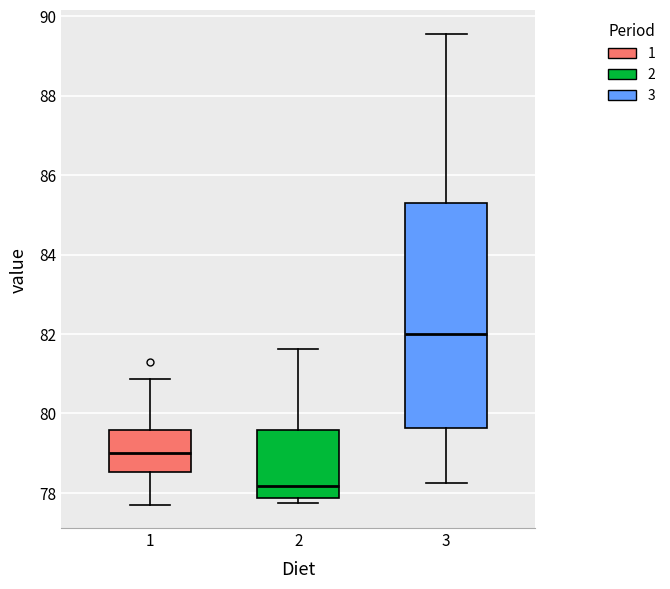

Which box's median line is the highest?

3